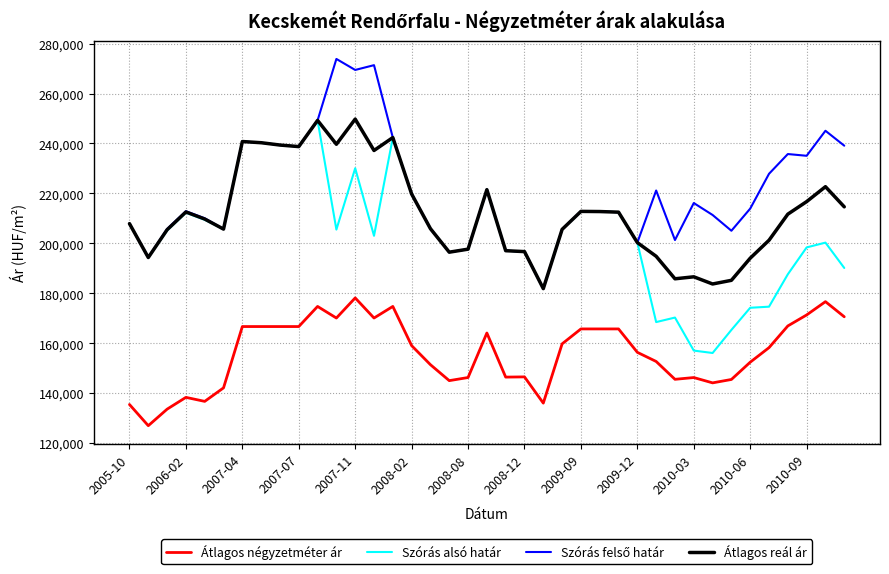

Is this an area chart (filled region under the line)?

No